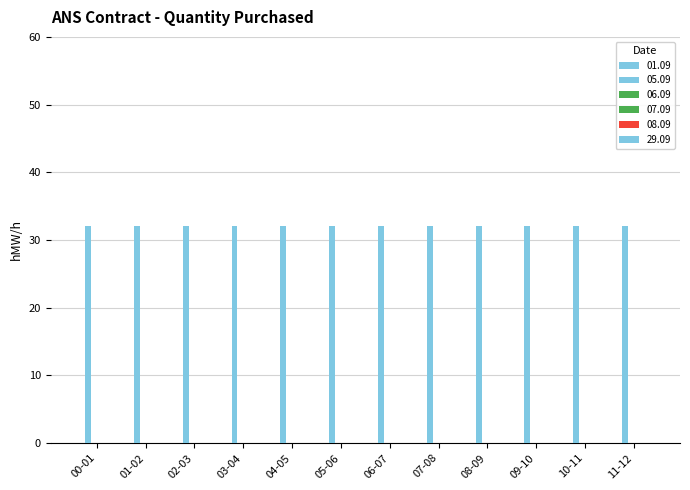

Which category has the highest value across all series?

00-01